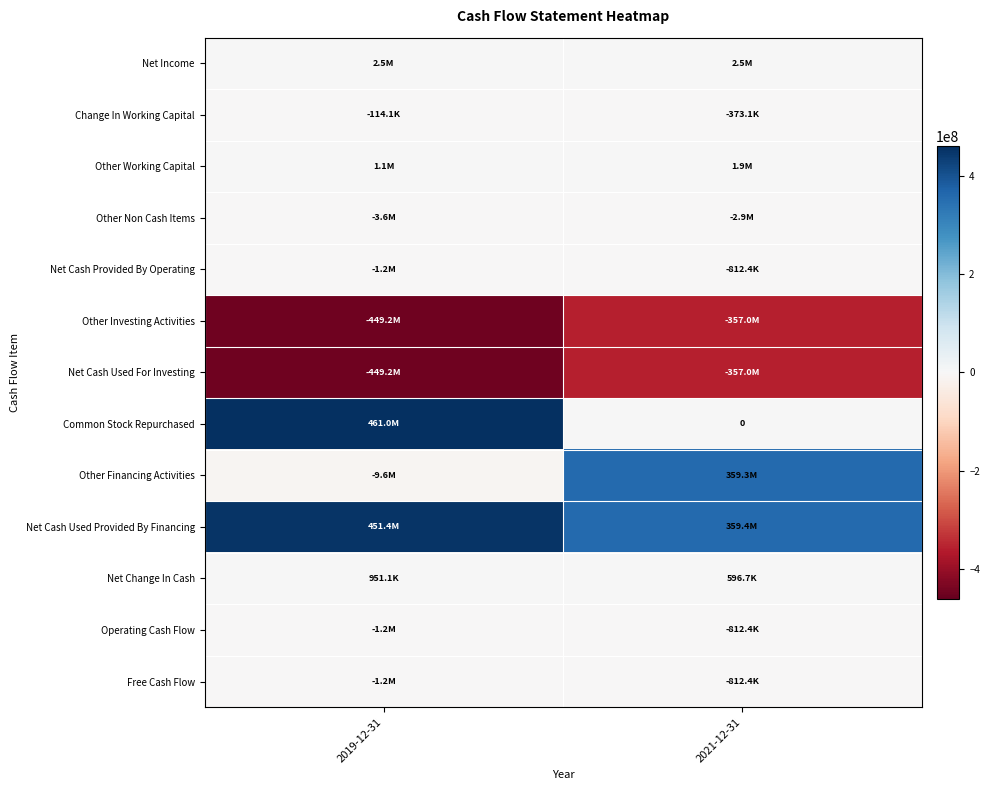

The Common Stock Repurchased series shows 0 at 2021-12-31. True or false?

True